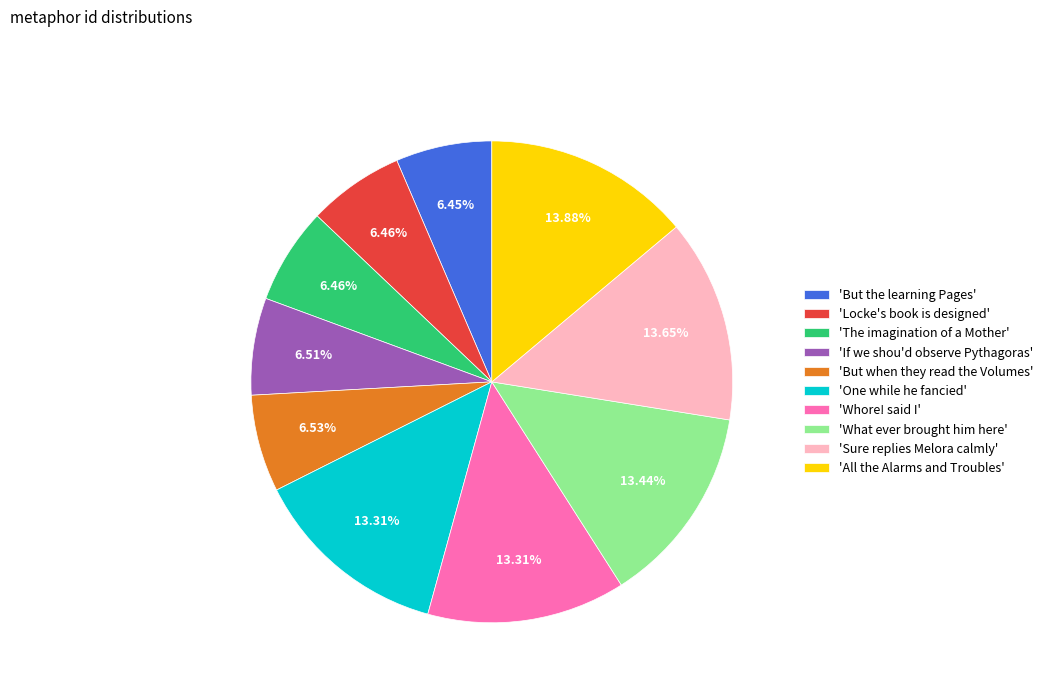

Approximately how many times larger is the value at 'One while he fancied' compared to 'But when they read the Volumes'?

2.0